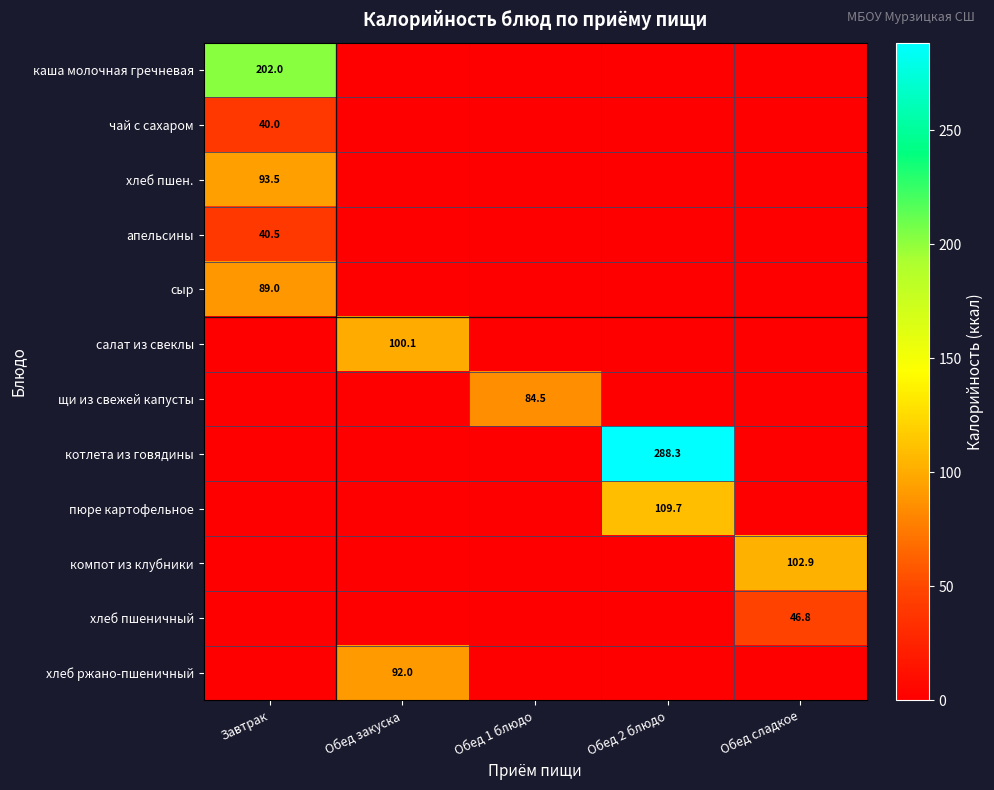

The пюре картофельное series shows 109.7 at Обед 2 блюдо. True or false?

True